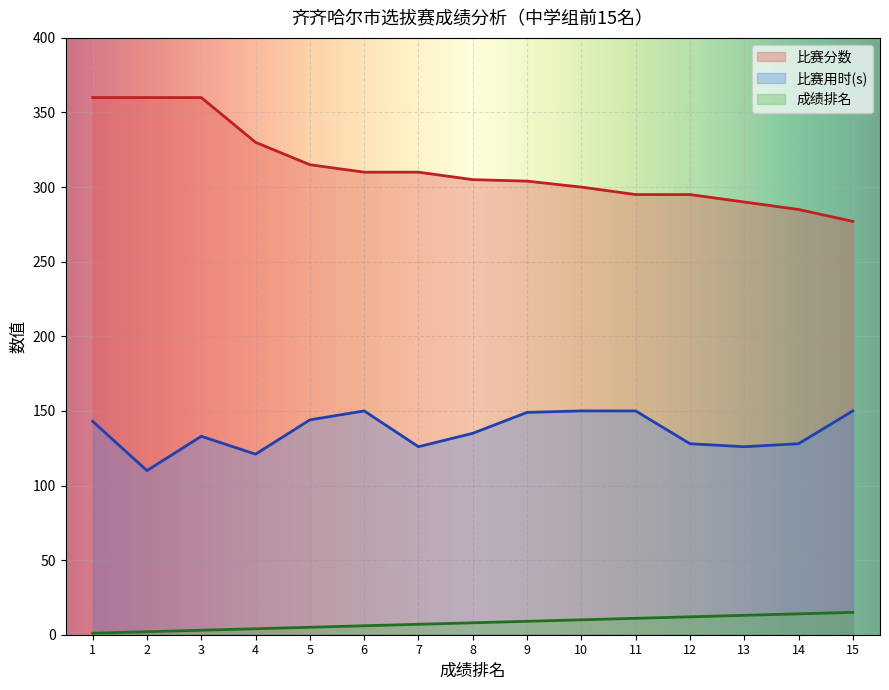

Rank the series by their average value, from highest to lowest.

比赛分数, 比赛用时(s), 成绩排名